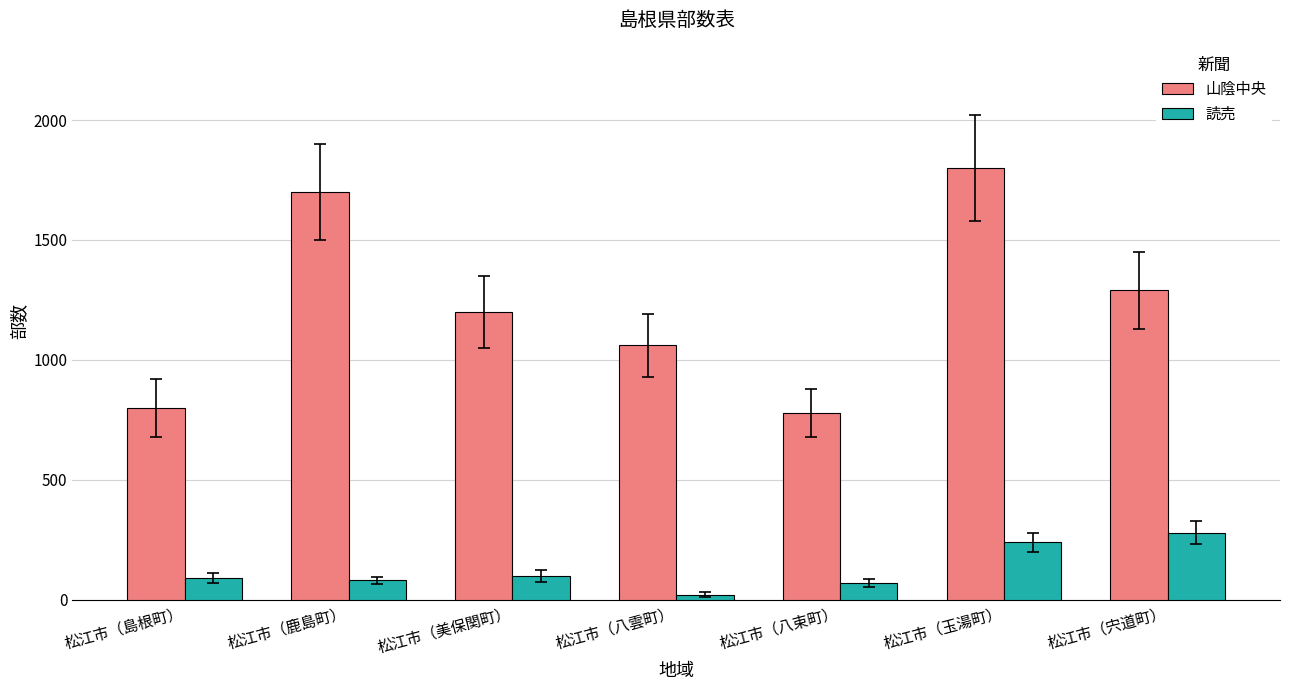

Between 松江市（八雲町） and 松江市（玉湯町）, which series saw the biggest shift?

山陰中央